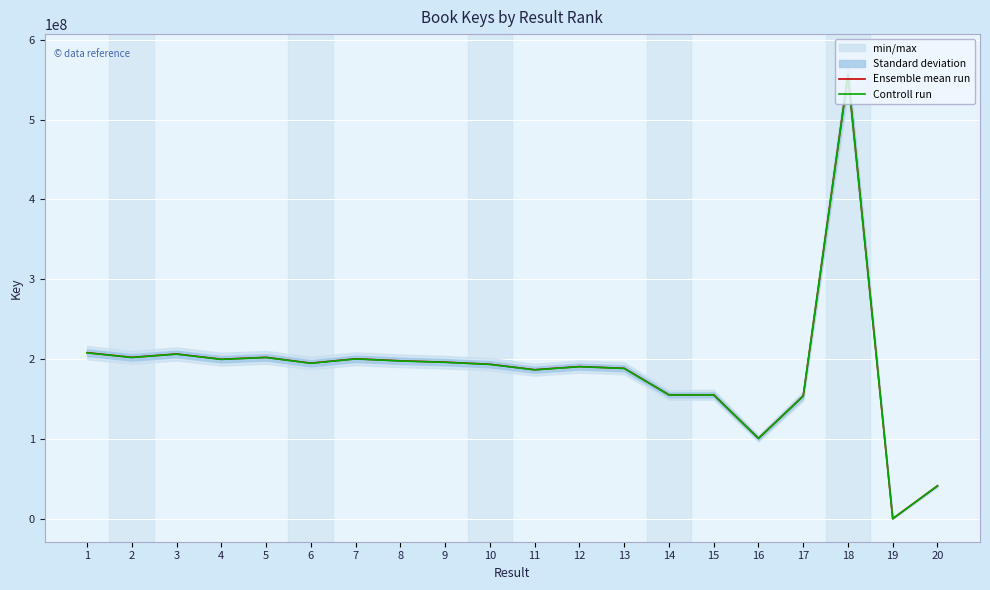

How many categories are shown in the chart?

20